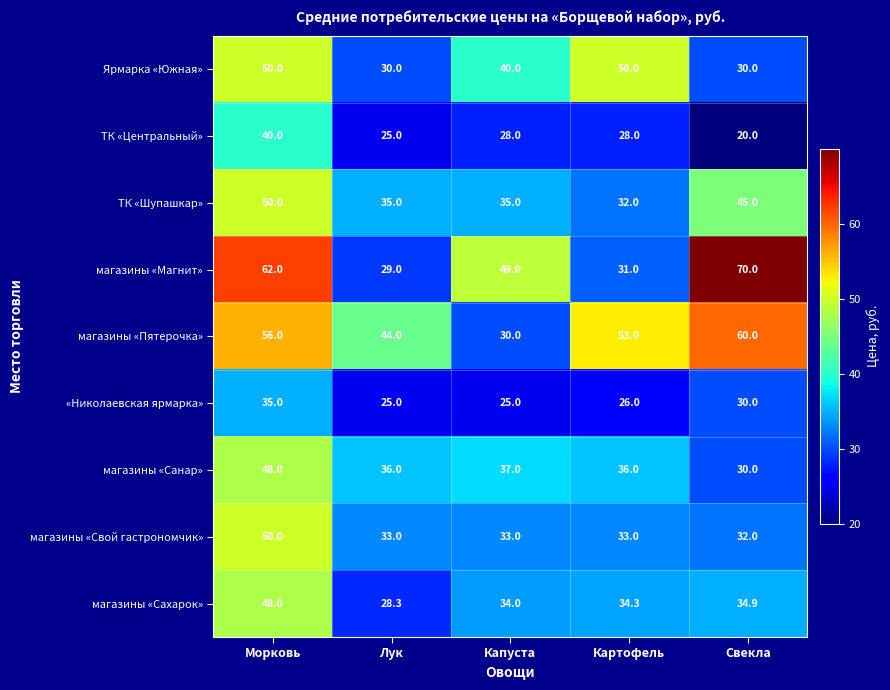

At which label is магазины «Магнит» closest to 49?

Капуста